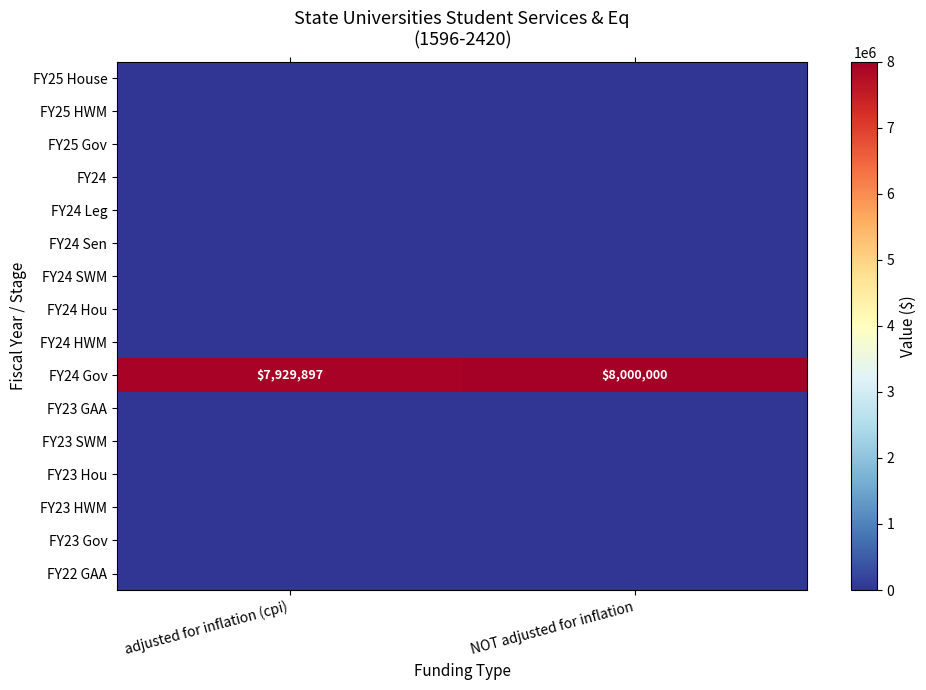

Read the FY24 Gov value at adjusted for inflation (cpi), to the nearest 10.

7929900